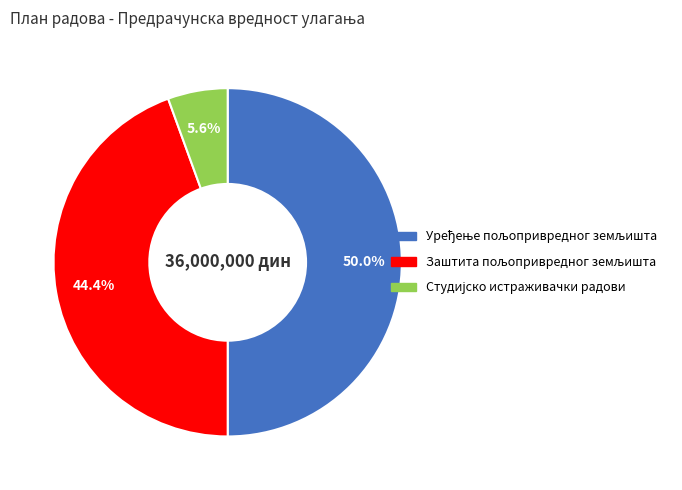

How many slices are in this pie chart?

3